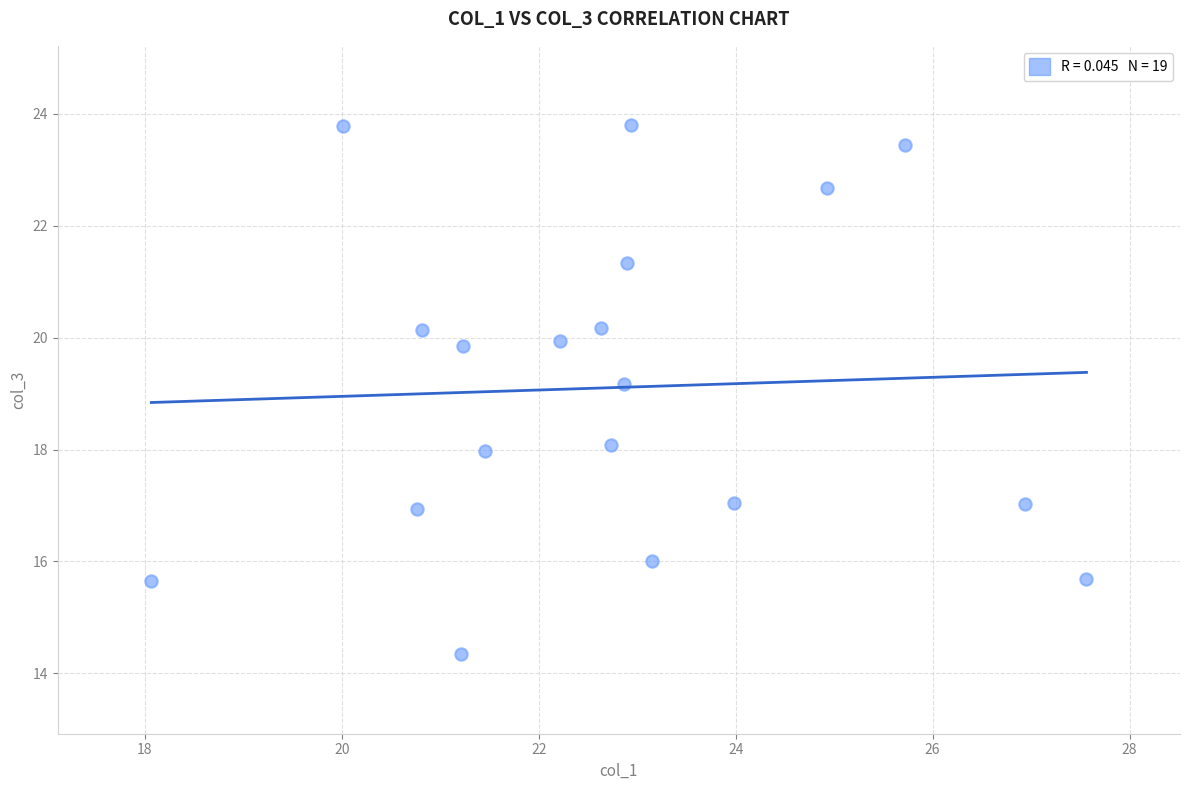

What Y value in the scatter plot is closest to 19?

19.2